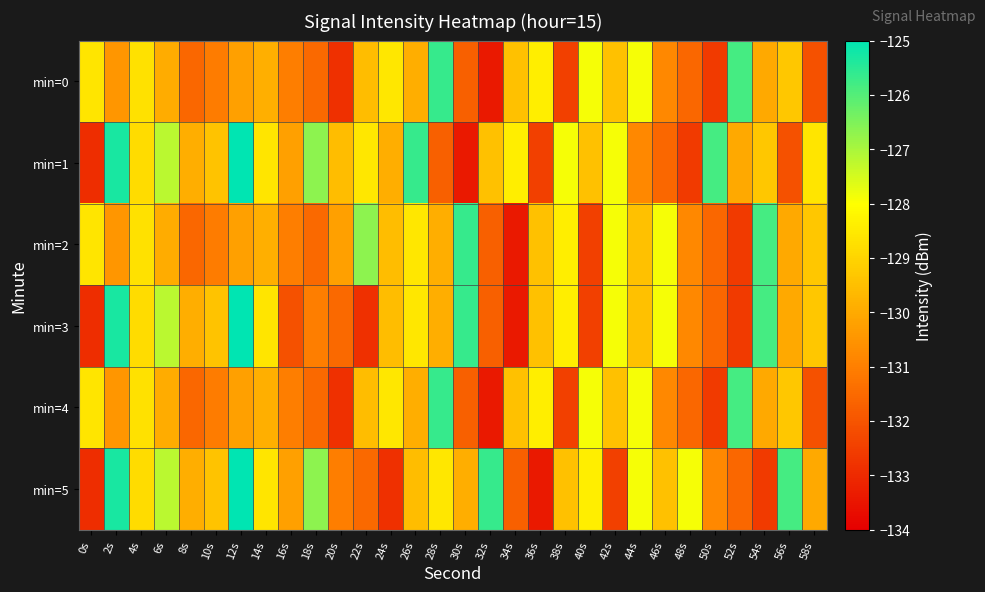

What is the minimum value shown in the chart?

-133.4